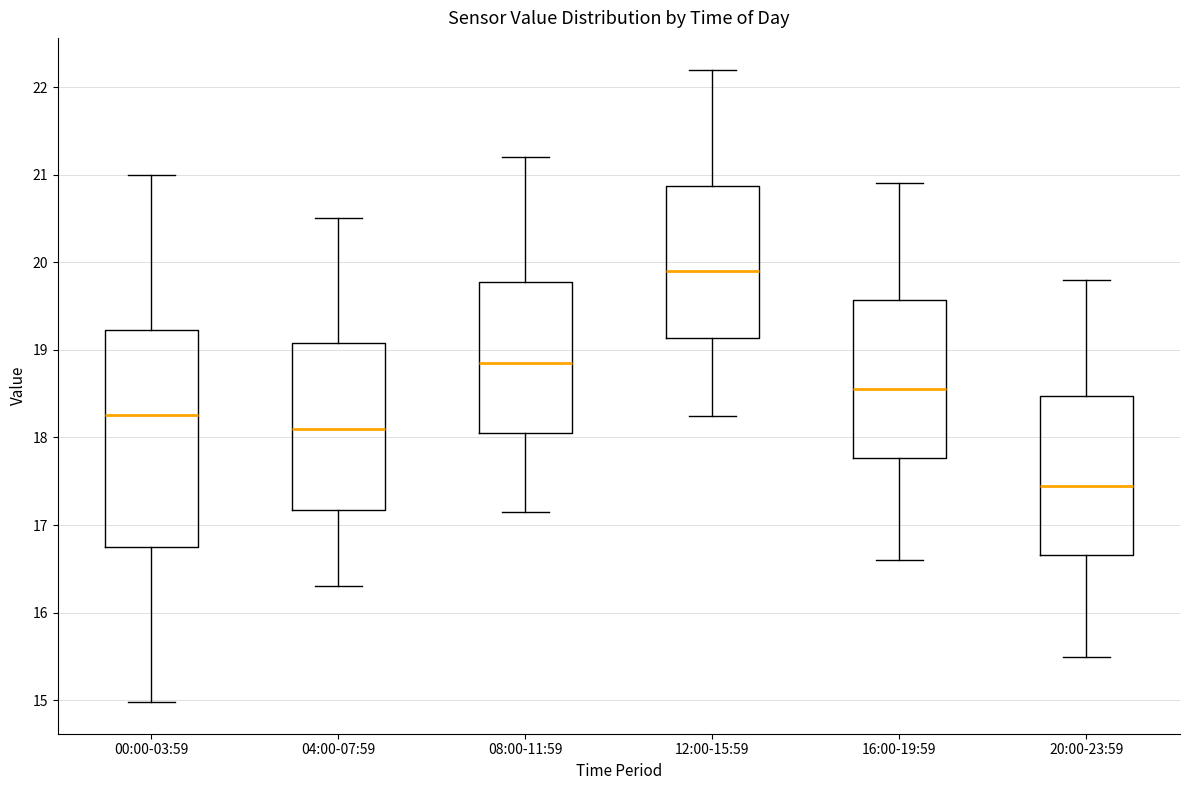

Reading left to right, transcribe this box plot: for each box, give where its median line is, the range the box spans, and where its two whiskers end, as read against the y-axis. The values are not printed on the chart, so give them approximately, as read against the axis.

00:00-03:59: median 18.3, box 16.8 to 19.2, whiskers 15.0 to 21.0
04:00-07:59: median 18.1, box 17.2 to 19.1, whiskers 16.3 to 20.5
08:00-11:59: median 18.9, box 18.1 to 19.8, whiskers 17.2 to 21.2
12:00-15:59: median 19.9, box 19.1 to 20.9, whiskers 18.3 to 22.2
16:00-19:59: median 18.6, box 17.8 to 19.6, whiskers 16.6 to 20.9
20:00-23:59: median 17.5, box 16.7 to 18.5, whiskers 15.5 to 19.8